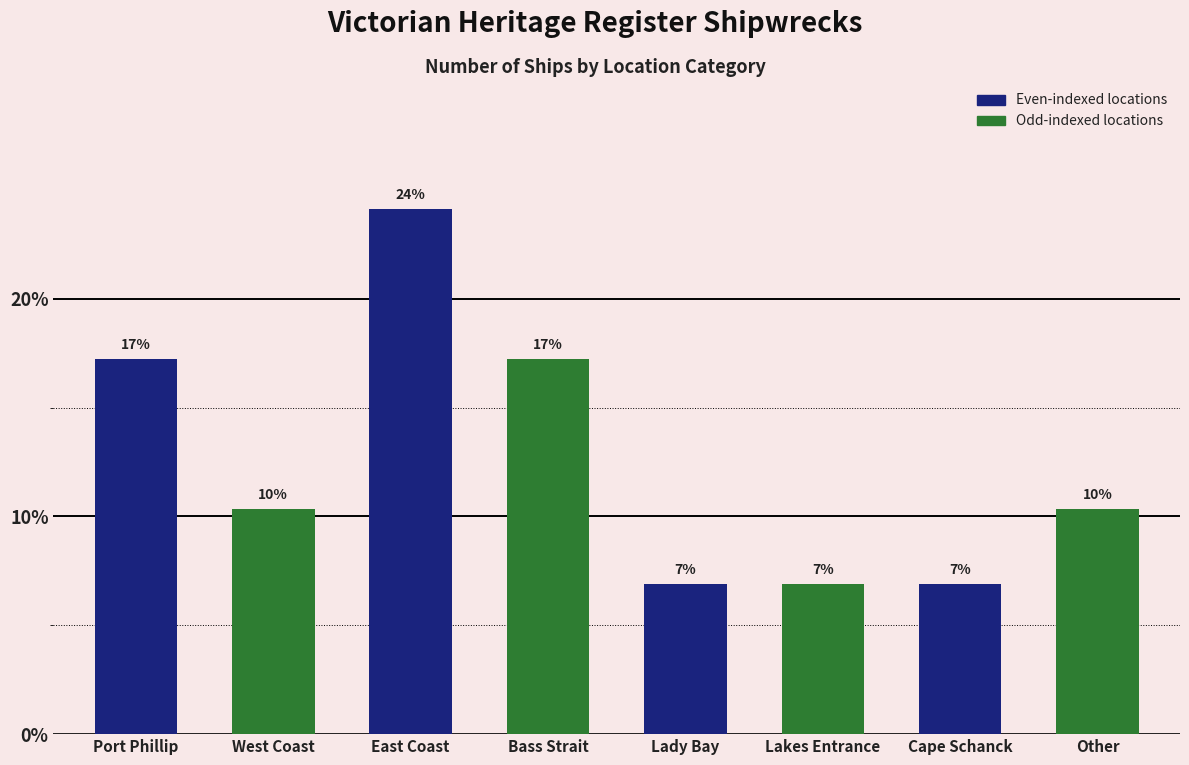

What is the sum of the values at Other and Bass Strait?

27.6